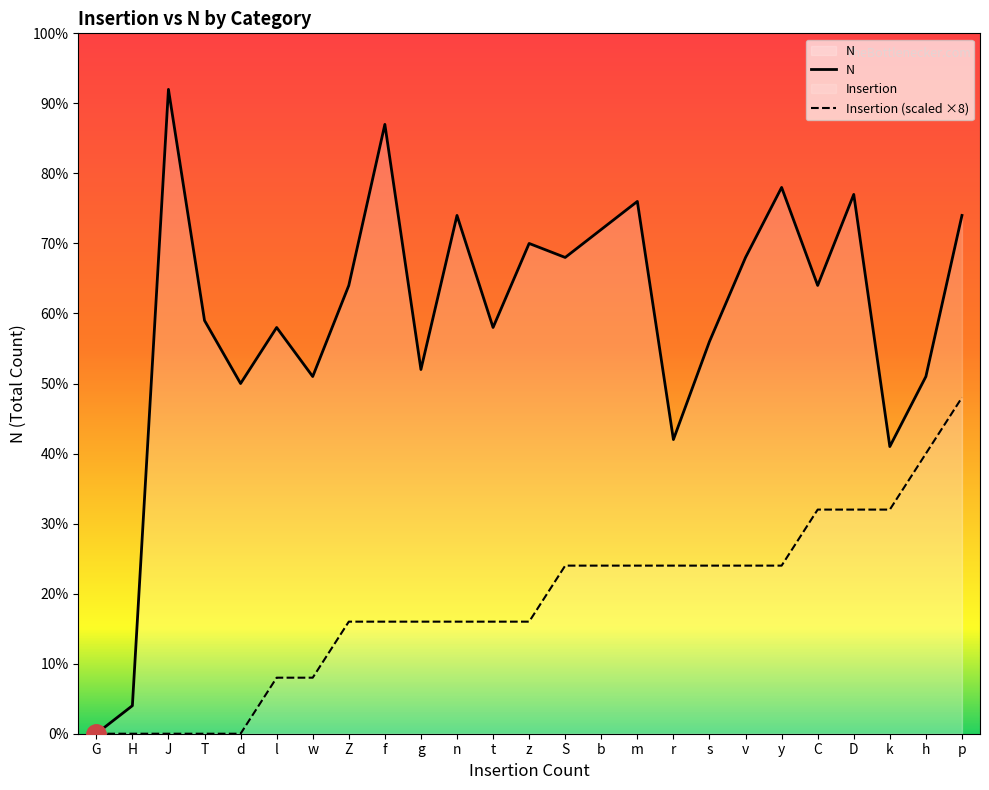

What is the sum of the Insertion (scaled ×8) values at Z and r?

40